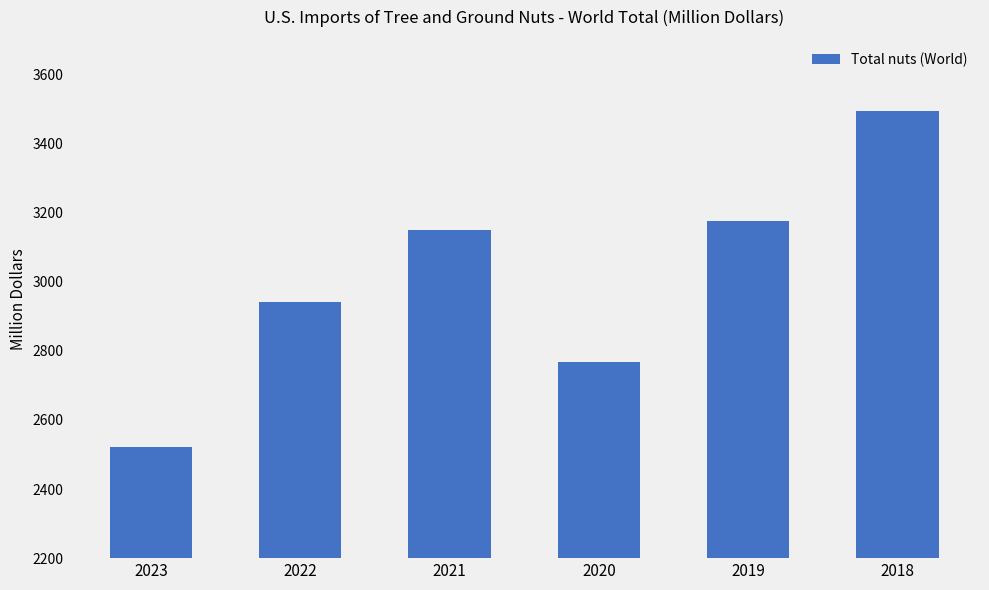

Rank the categories by value from highest to lowest.

2018, 2019, 2021, 2022, 2020, 2023